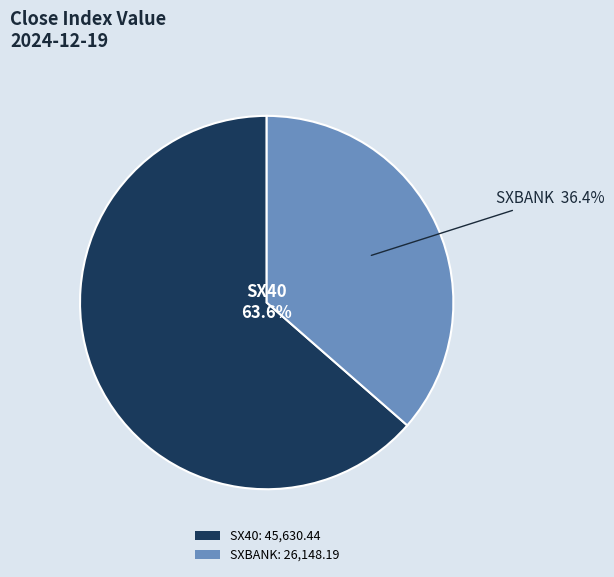

To the nearest percent, what percentage of the pie is SXBANK?

36%